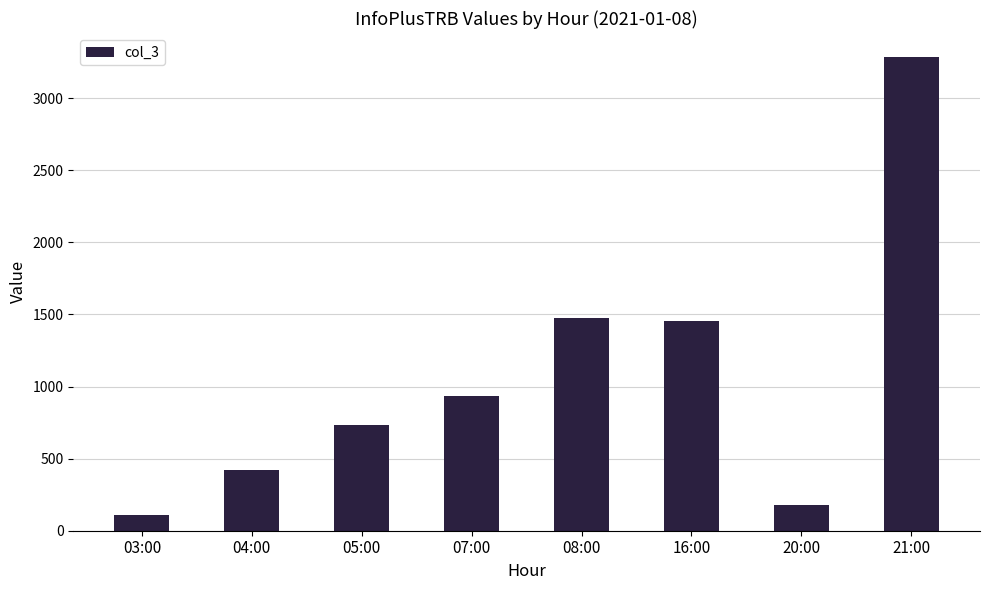

True or false: the data shows 3288 at 21:00.

True